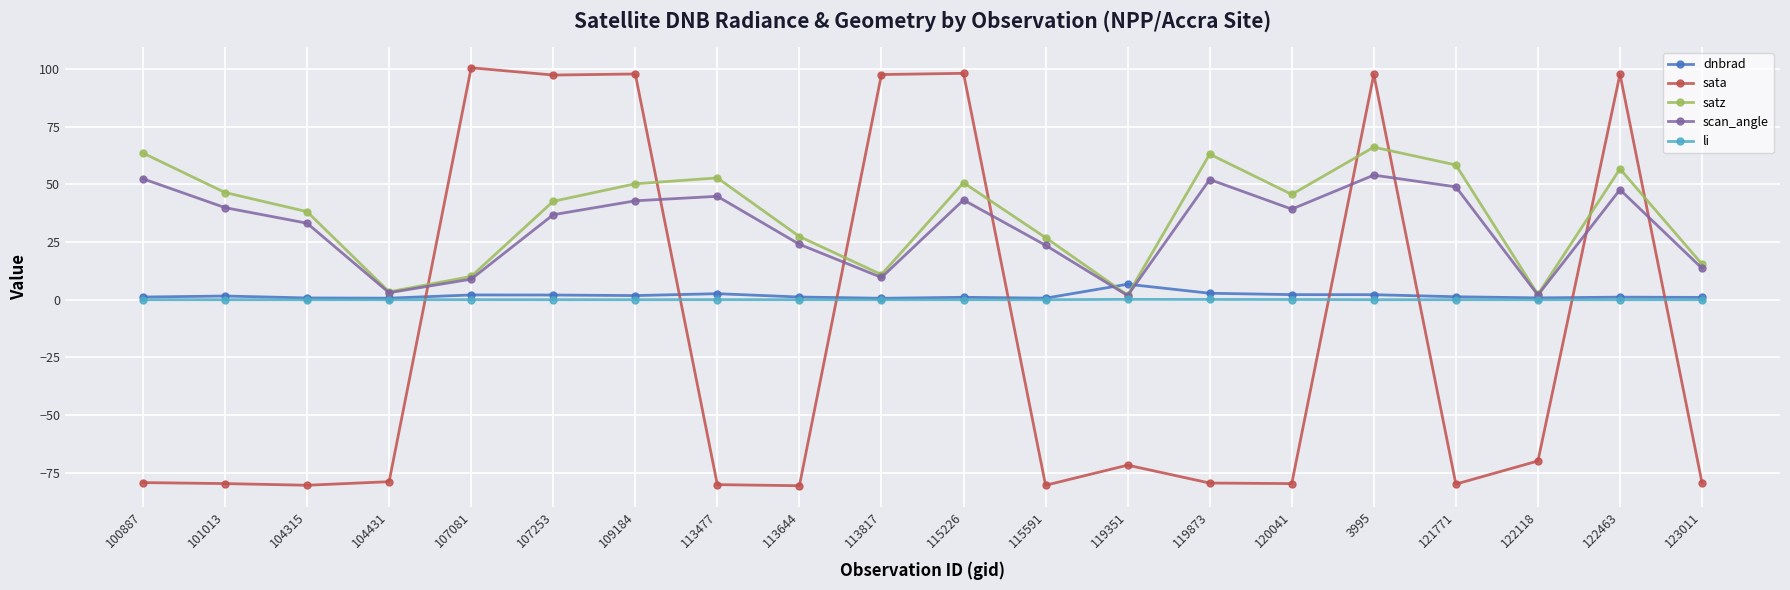

Is it true that scan_angle equals 66.5 at 120041?

False